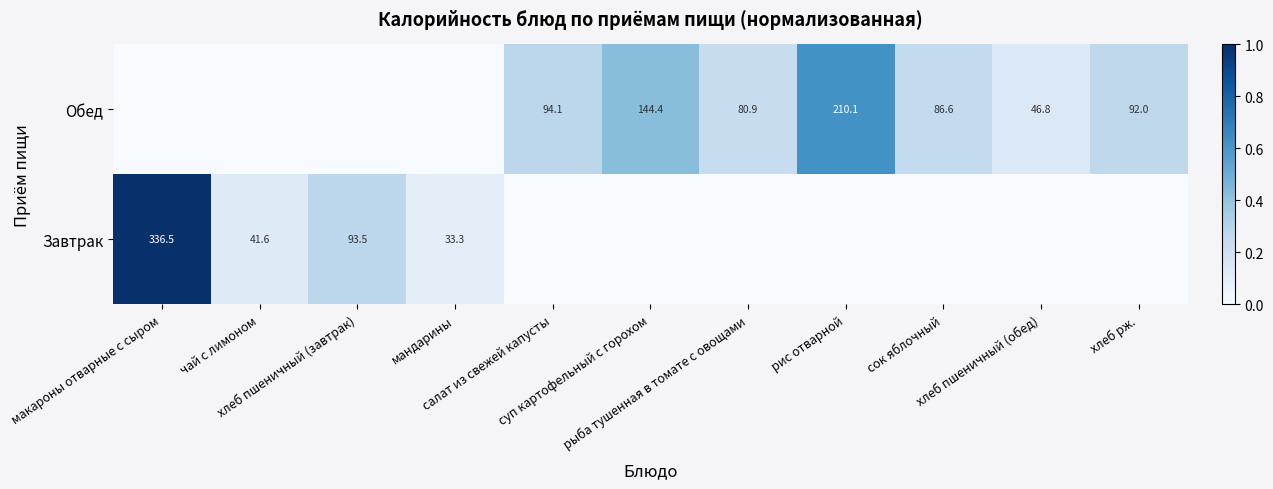

Which series has the widest spread of values?

Завтрак